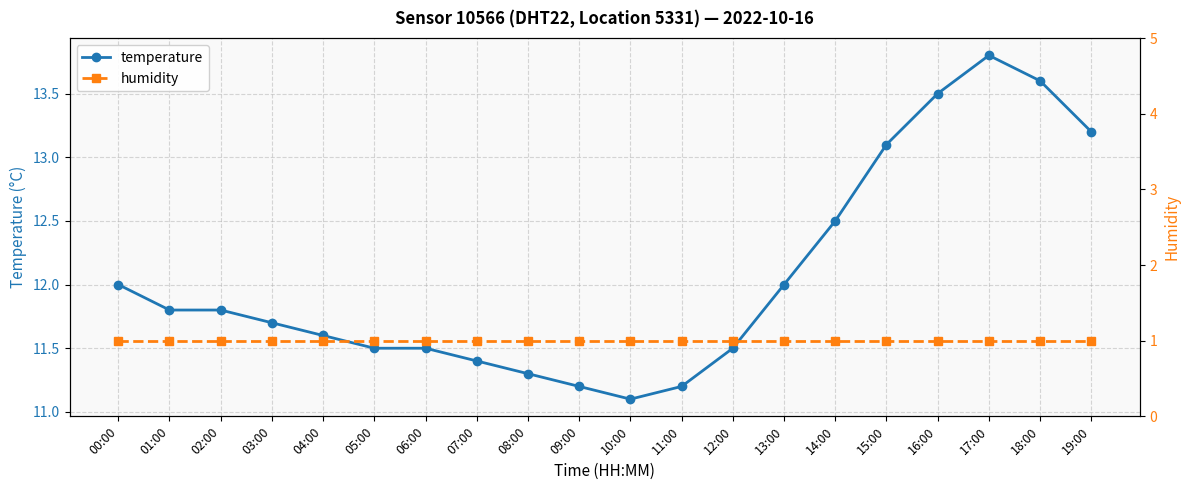

At 10:00, list the series in order from largest to smallest.

temperature, humidity